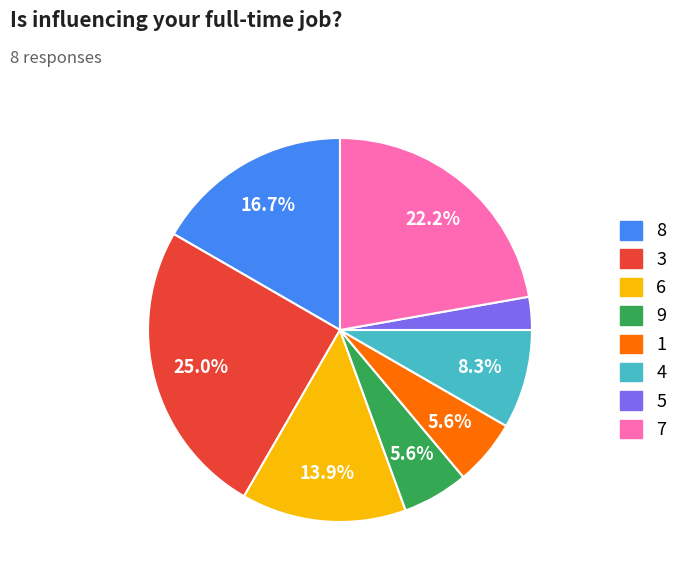

Is there any slice that represents more than half of the pie?

No